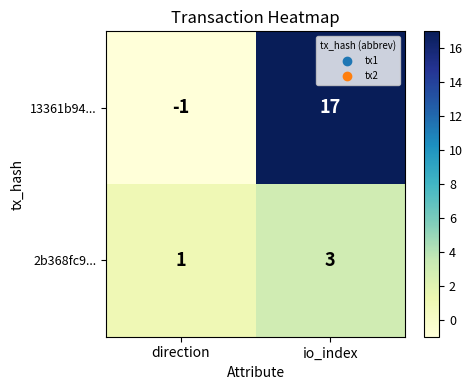

Rank the series at io_index from highest to lowest value.

13361b94..., 2b368fc9...